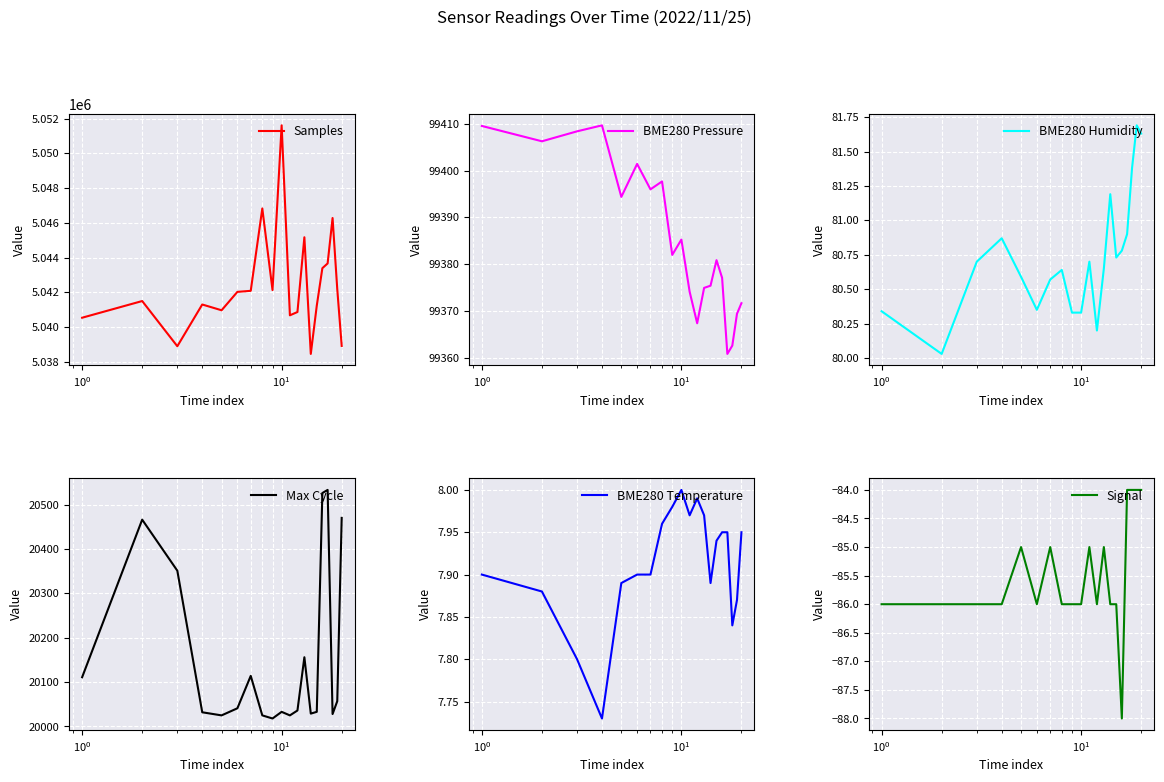

List the series in order of their peak value, highest first.

Samples, BME280 Pressure, Max Cycle, BME280 Humidity, BME280 Temperature, Signal